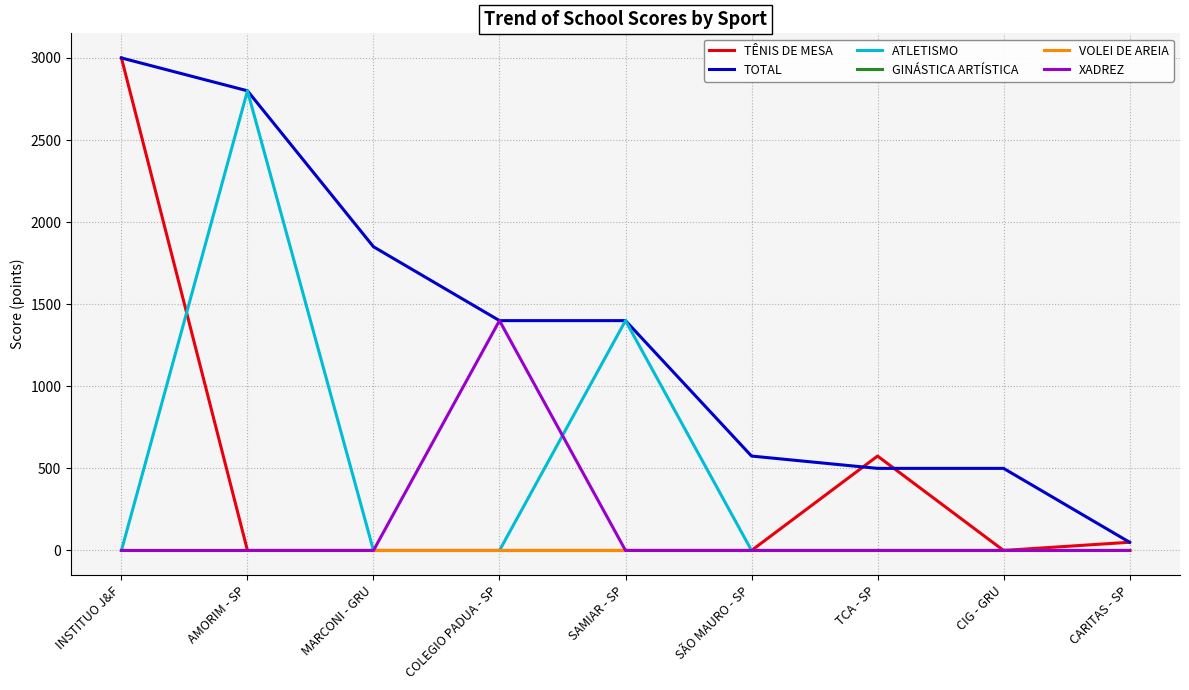

What is the highest value of the XADREZ series?

1400